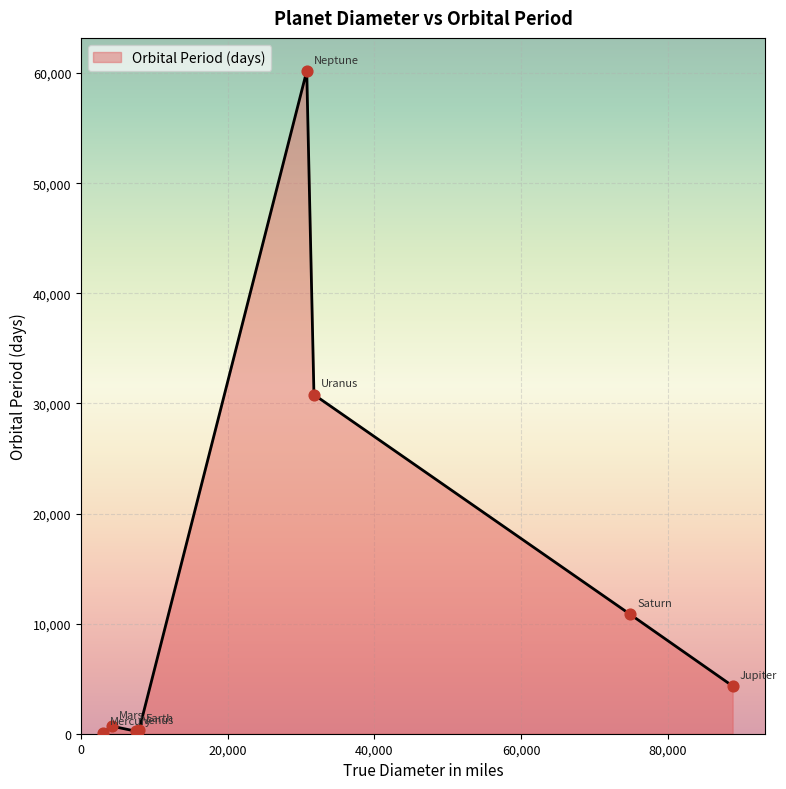

What is the greatest value displayed?

60190.0